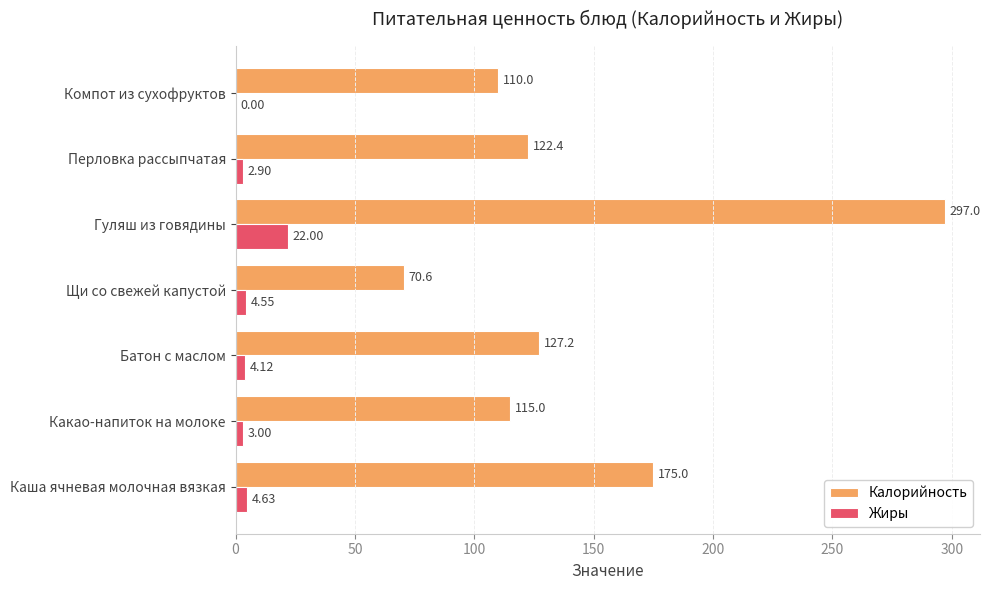

Is the value of Жиры at Каша ячневая молочная вязкая greater than the value of Калорийность at Щи со свежей капустой?

No